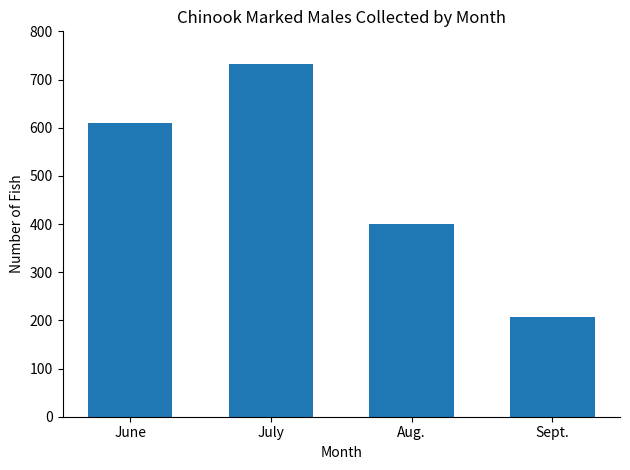

Rank the categories by value from highest to lowest.

July, June, Aug., Sept.